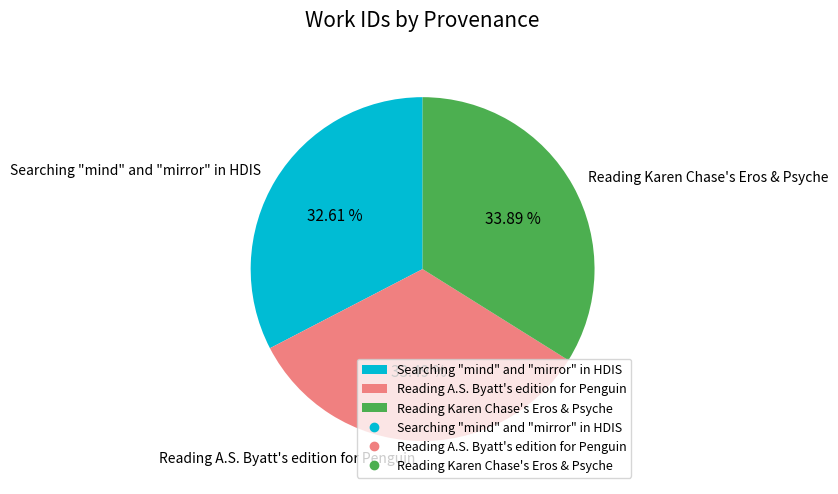

To the nearest percent, what is the difference between the Reading A.S. Byatt's edition for Penguin and Searching "mind" and "mirror" in HDIS slice percentages?

1%